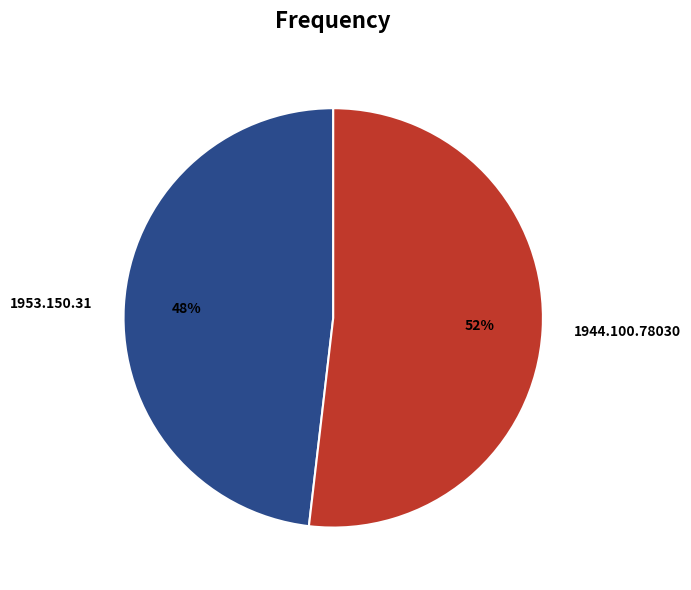

To the nearest percent, what percentage of the pie is 1944.100.78030?

52%